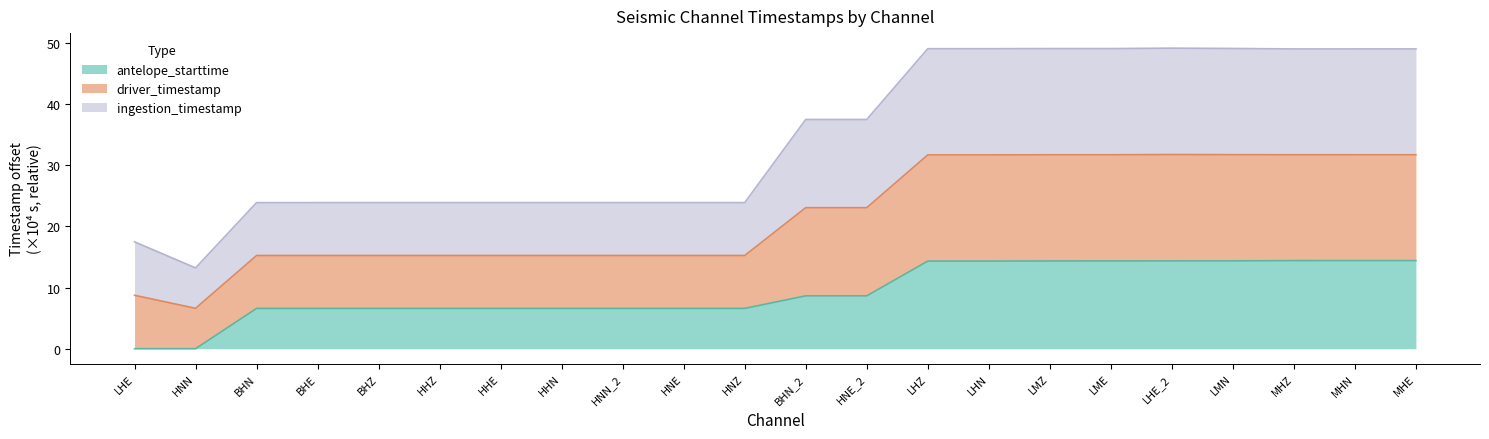

How many lines are shown in the chart?

3